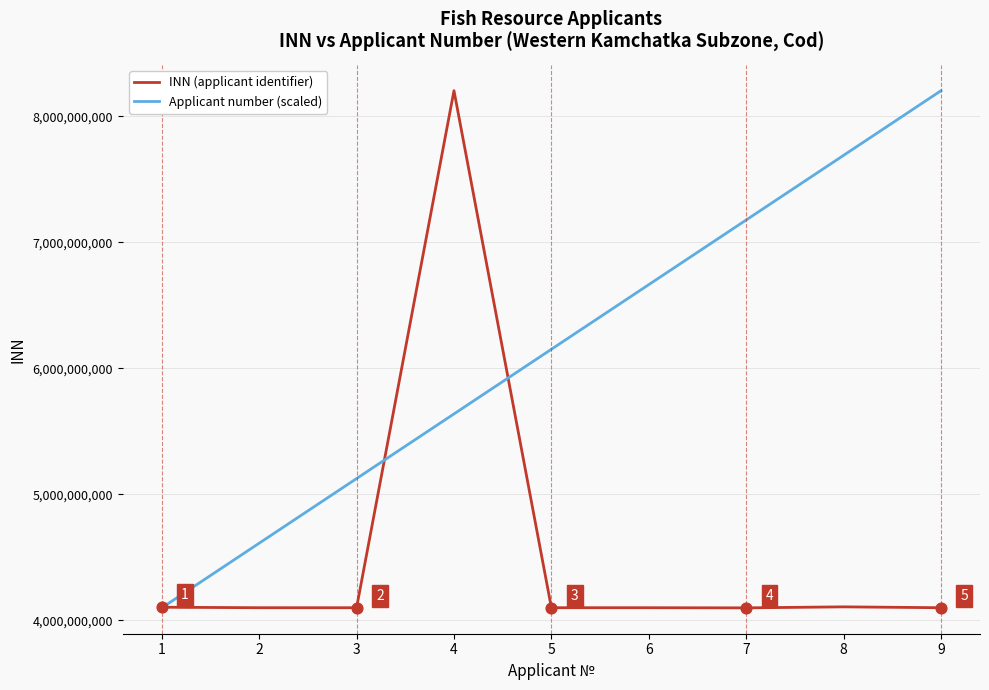

Which series changed the most between 8 and 9?

Applicant number (scaled)